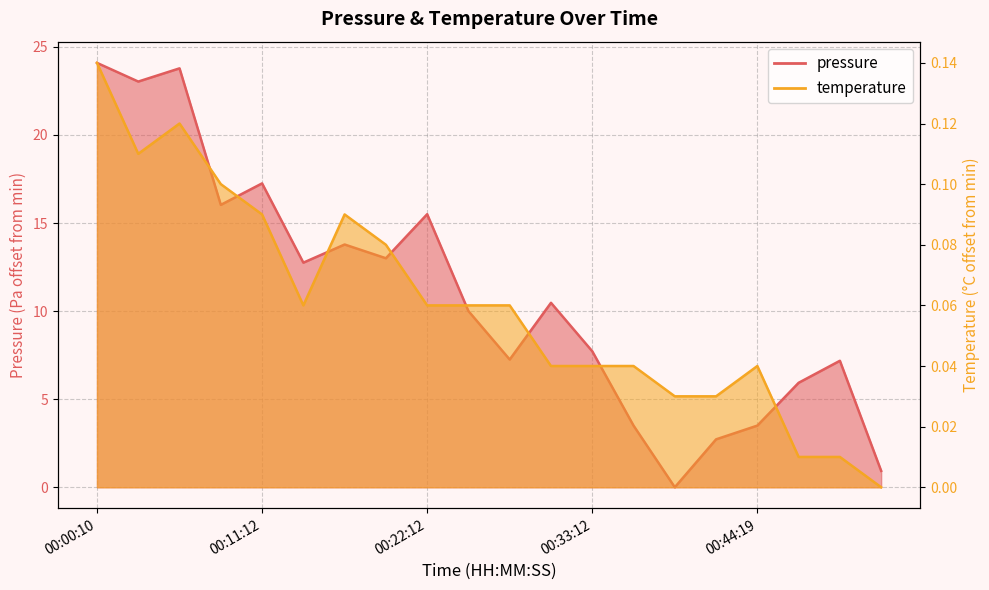

Reading left to right, list all the values displayed in this chart.

pressure: 00:00:10=24.1	00:02:56=23.0	00:05:41=23.8	00:08:27=16.0	00:11:12=17.2	00:13:57=12.8	00:16:42=13.8	00:19:27=13.0	00:22:12=15.5	00:24:57=10.0	00:27:41=7.2	00:30:27=10.5	00:33:12=7.7	00:35:57=3.5	00:38:43=0.0	00:41:31=2.7	00:44:19=3.5	00:47:06=5.9	00:49:52=7.2	00:52:45=0.9
temperature: 00:00:10=0.1	00:02:56=0.1	00:05:41=0.1	00:08:27=0.1	00:11:12=0.1	00:13:57=0.1	00:16:42=0.1	00:19:27=0.1	00:22:12=0.1	00:24:57=0.1	00:27:41=0.1	00:30:27=0.0	00:33:12=0.0	00:35:57=0.0	00:38:43=0.0	00:41:31=0.0	00:44:19=0.0	00:47:06=0.0	00:49:52=0.0	00:52:45=0.0